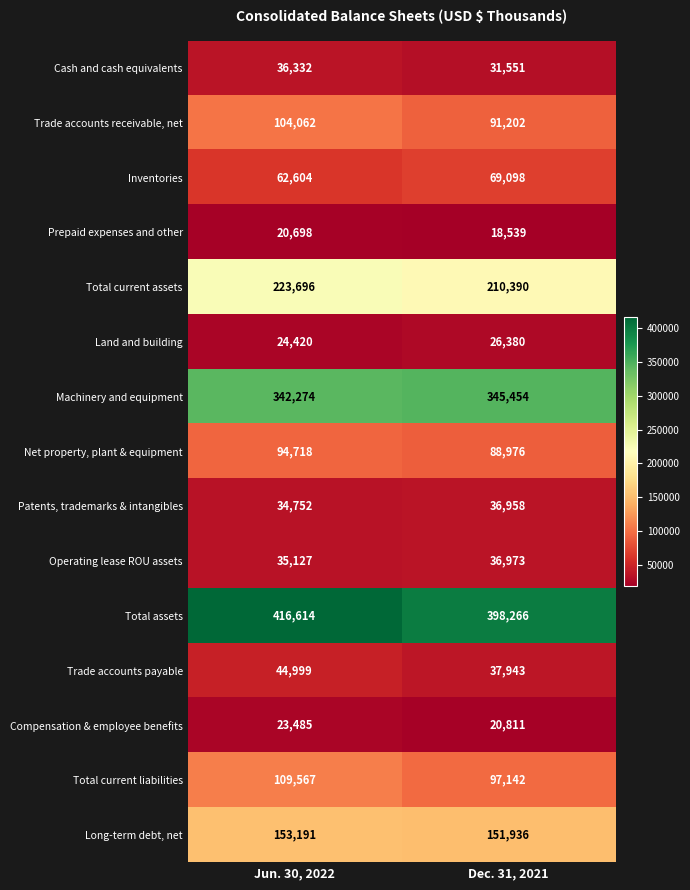

Rank the categories by Prepaid expenses and other value from highest to lowest.

Jun. 30, 2022, Dec. 31, 2021